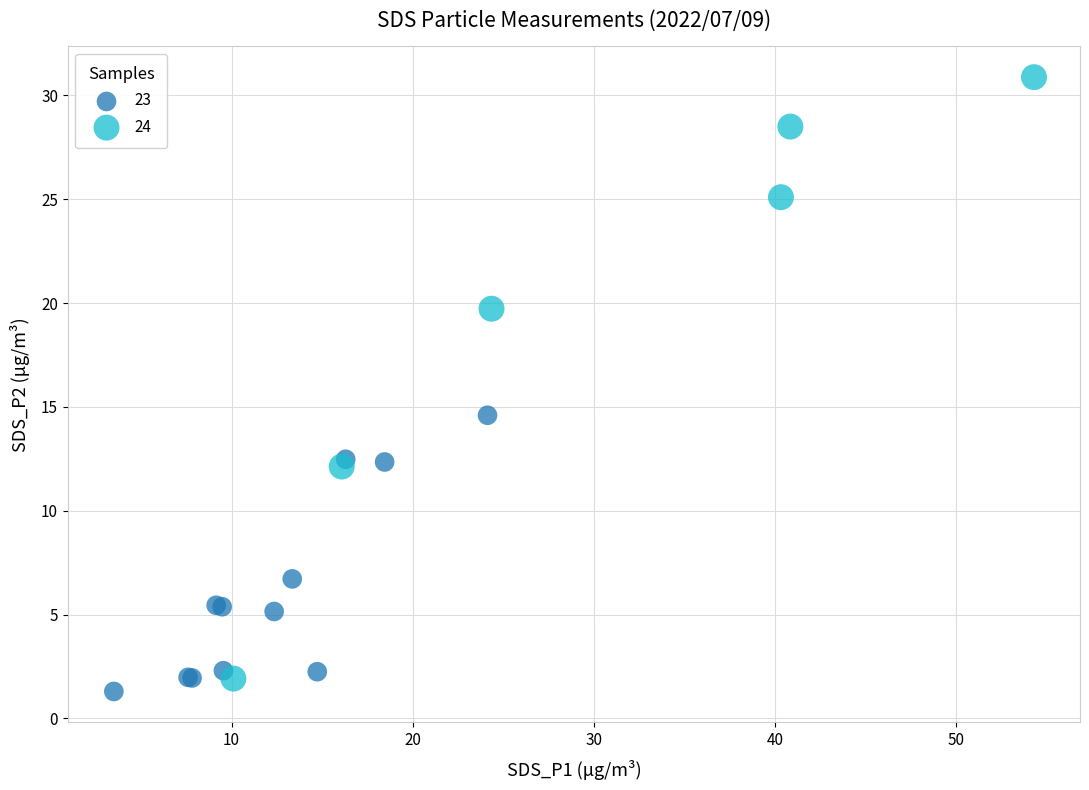

Which series contains the lowest Y value?

23